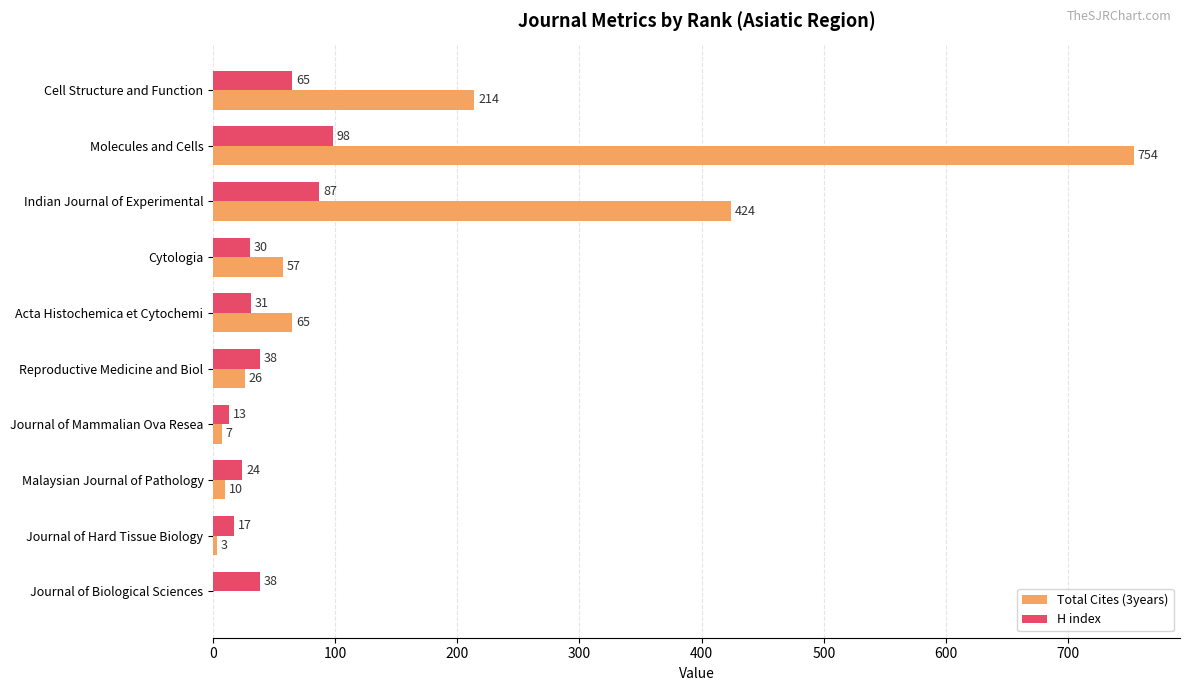

Read the H index value at Indian Journal of Experimental, to the nearest 5.

85